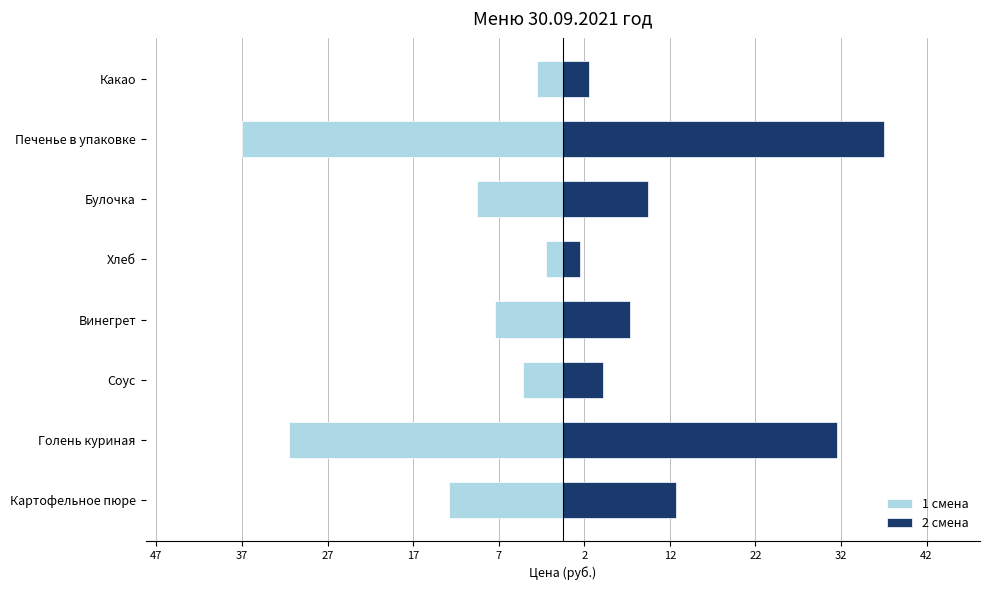

Which has a higher value, Голень куриная or Винегрет?

Винегрет